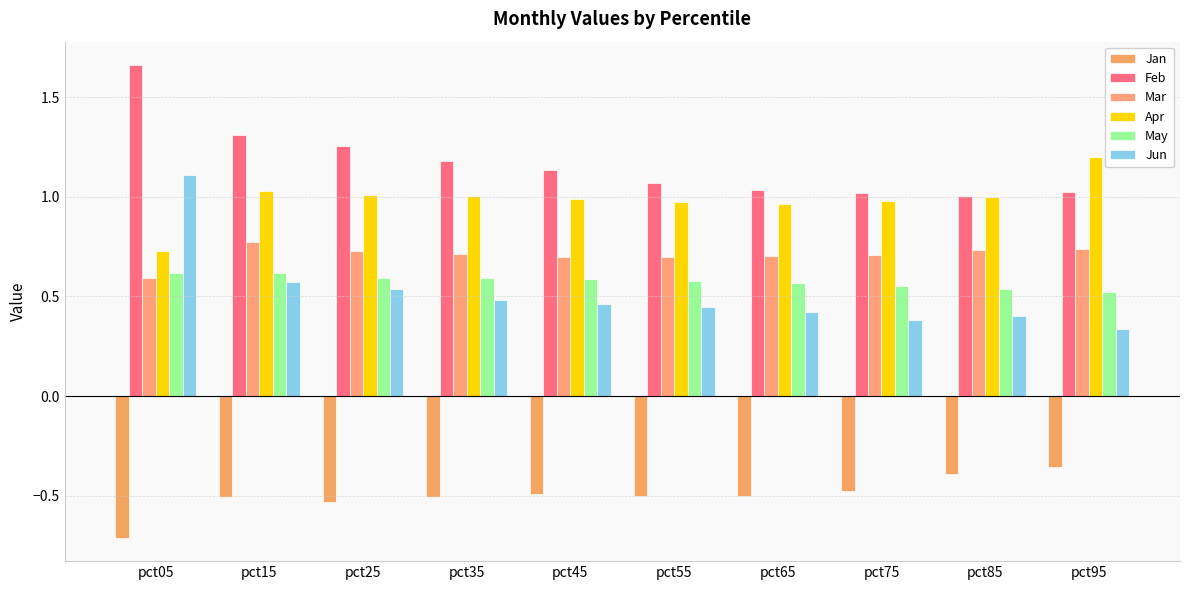

Count the number of categories in the chart.

10